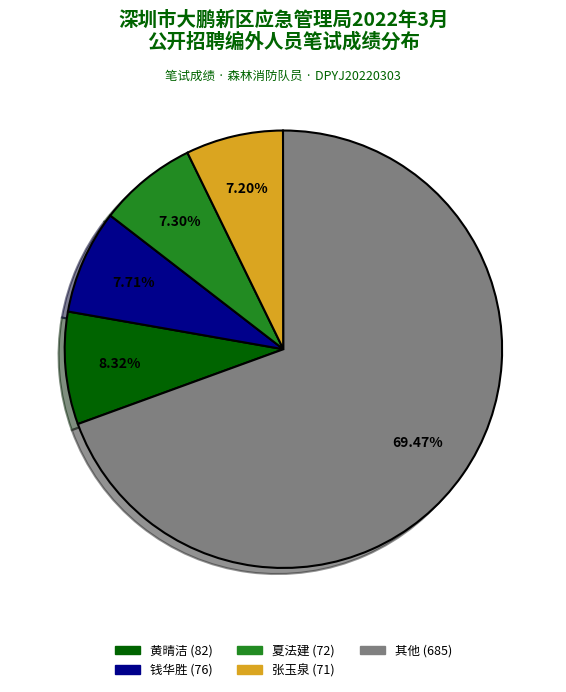

Does any single category account for the majority?

Yes